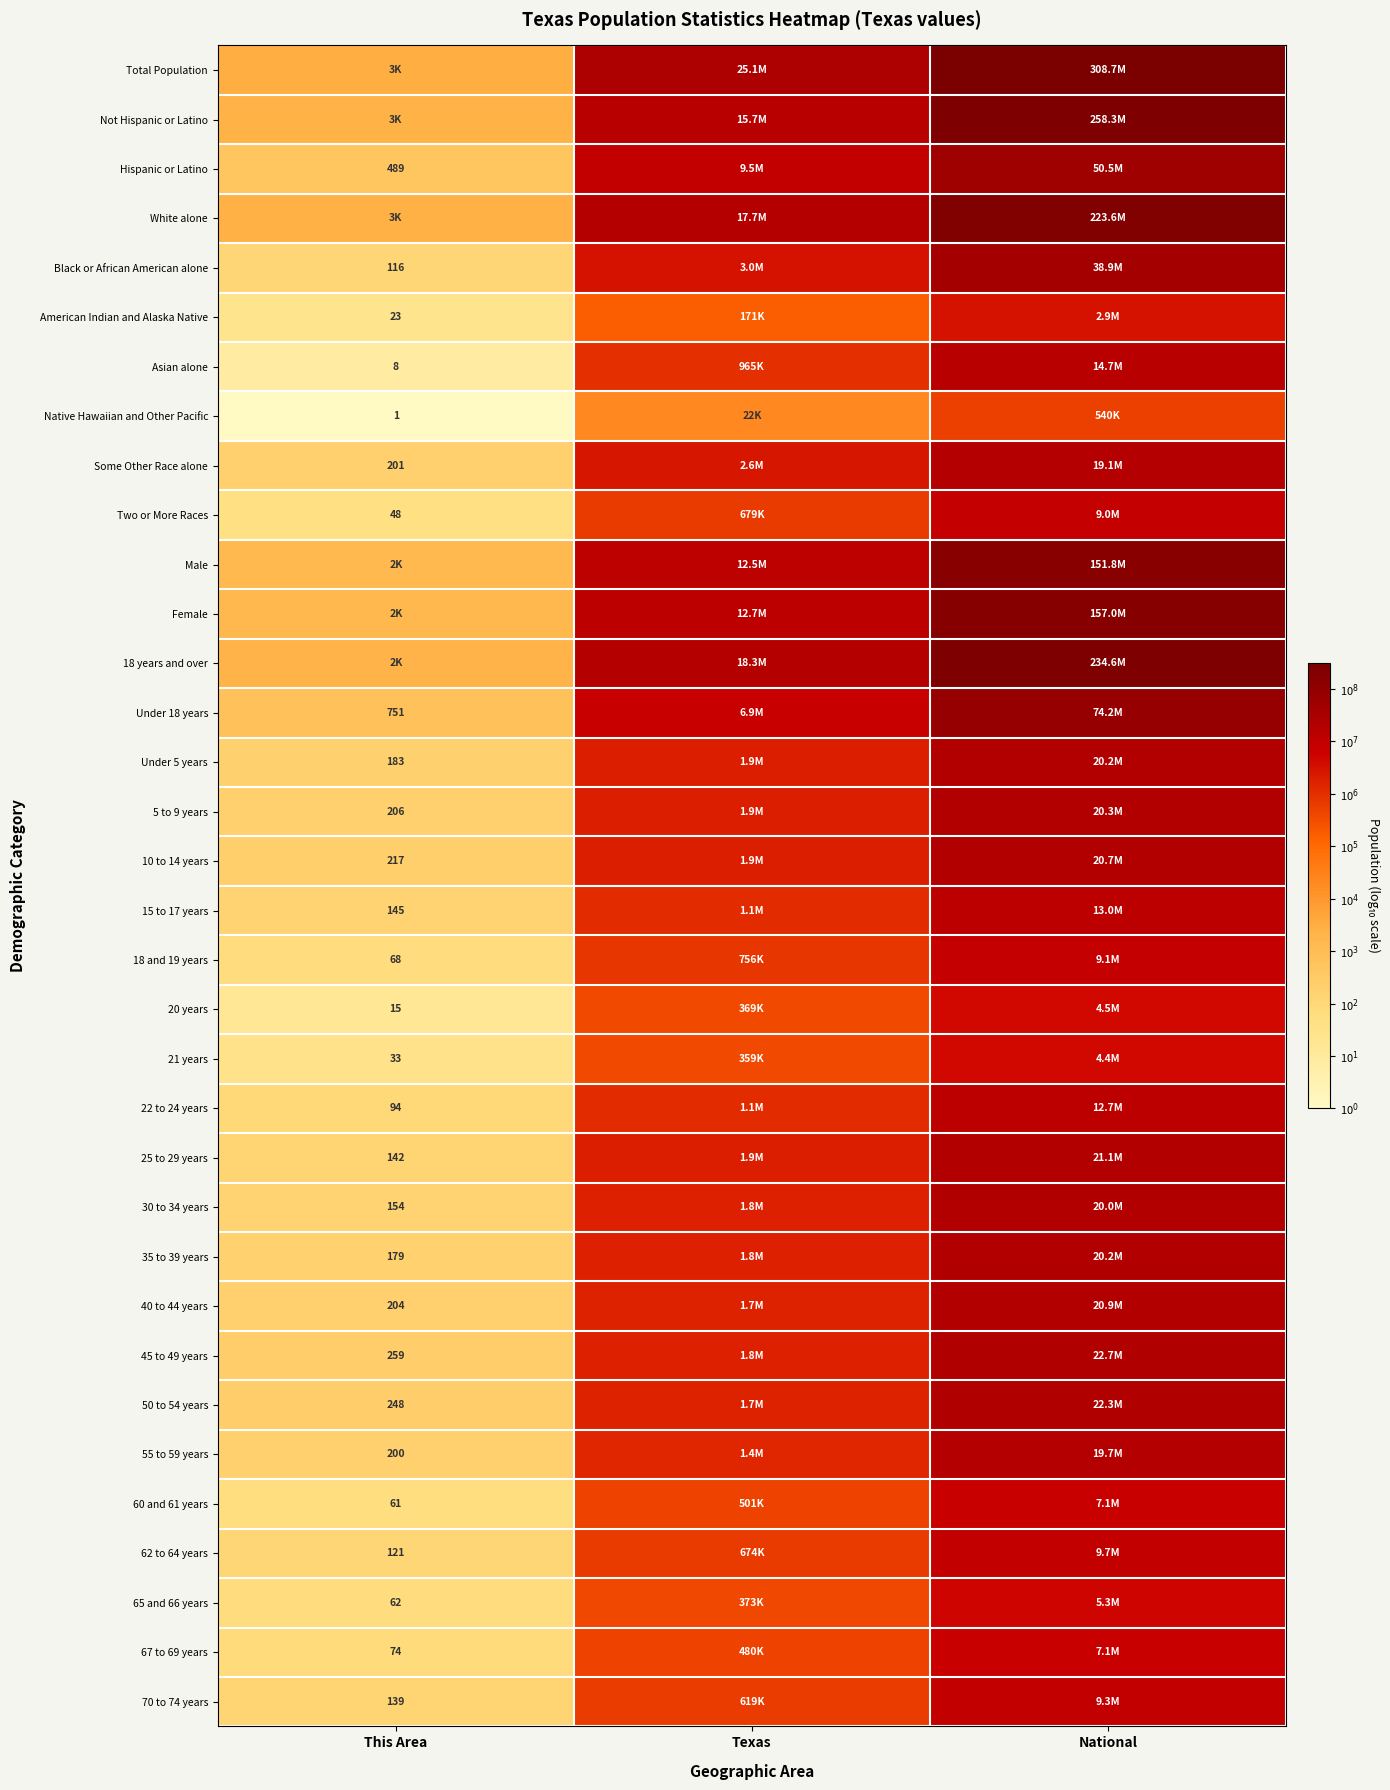

Which category has the highest value in the 21 years series?

National